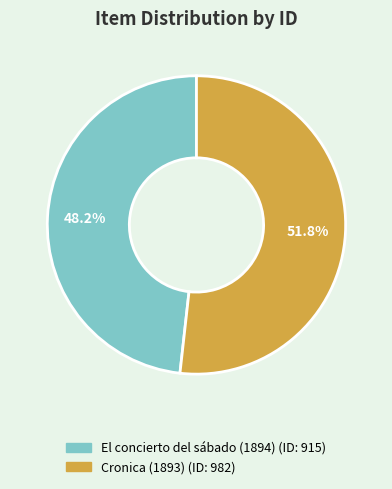

Which category has the smallest portion of the pie?

El concierto del sábado (1894)